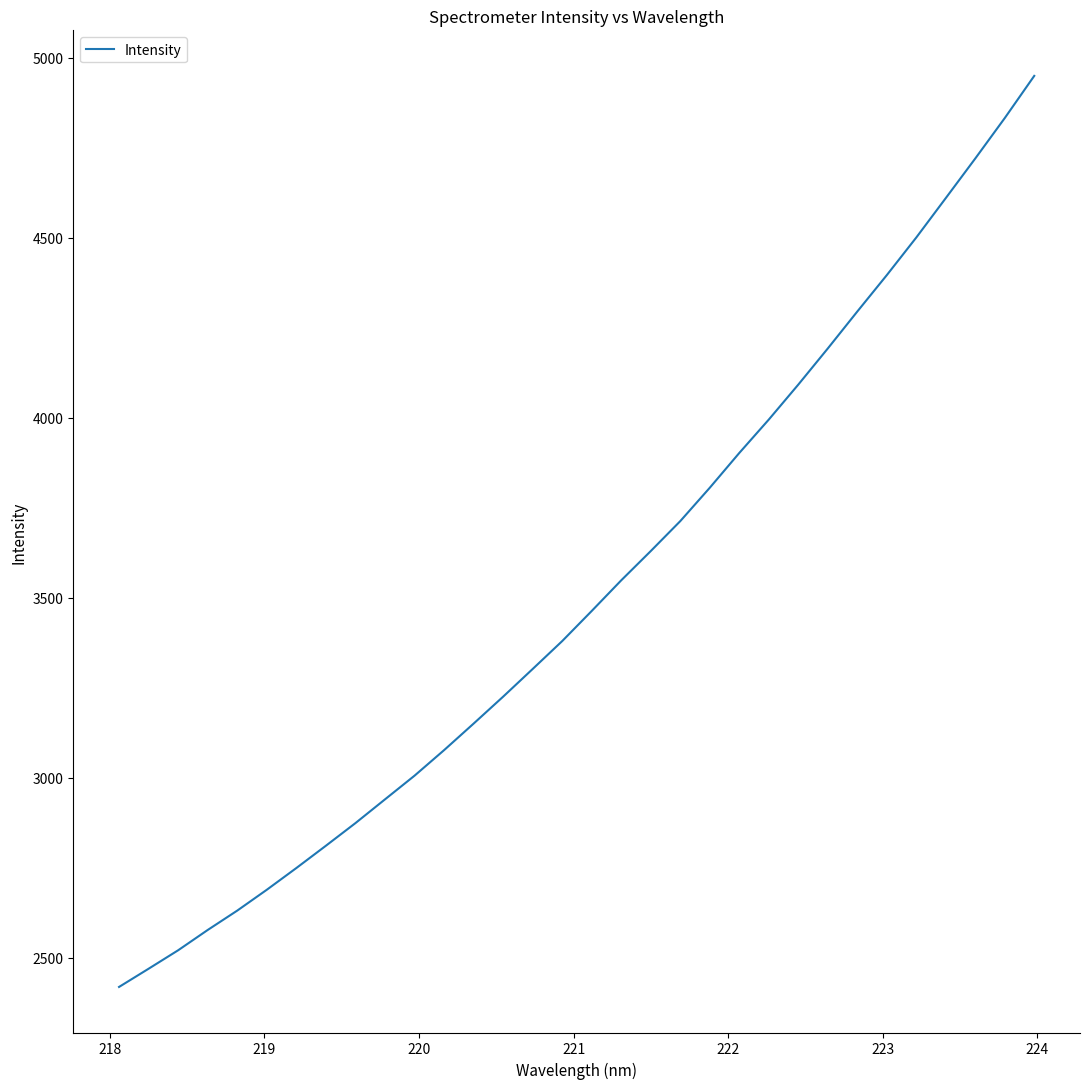

True or false: the data has more than 1 interior local peaks.

False